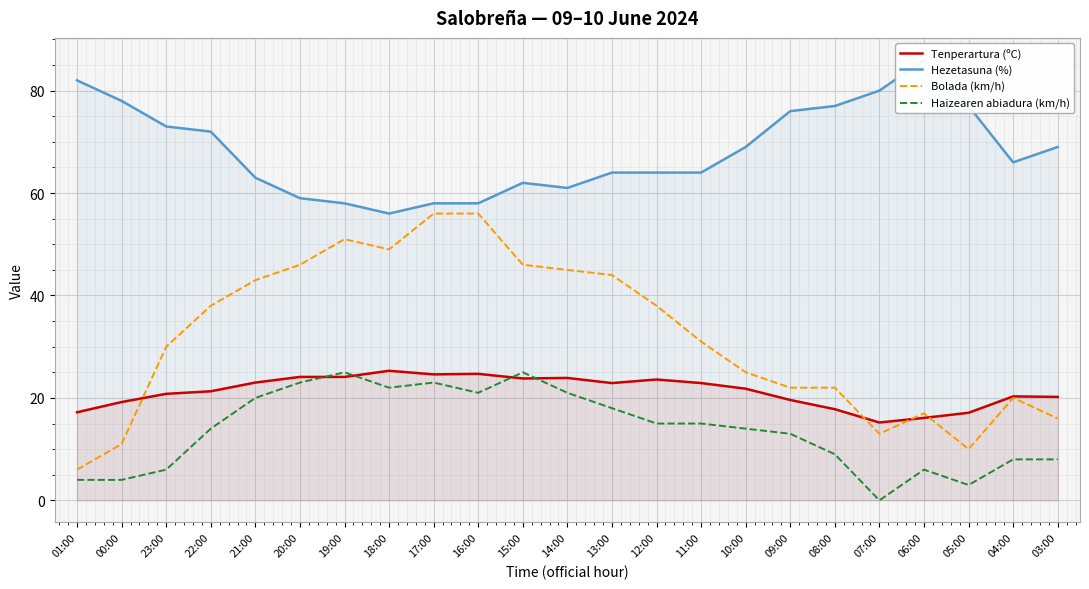

Is it true that Haizearen abiadura (km/h) equals 28.3 at 14:00?

False